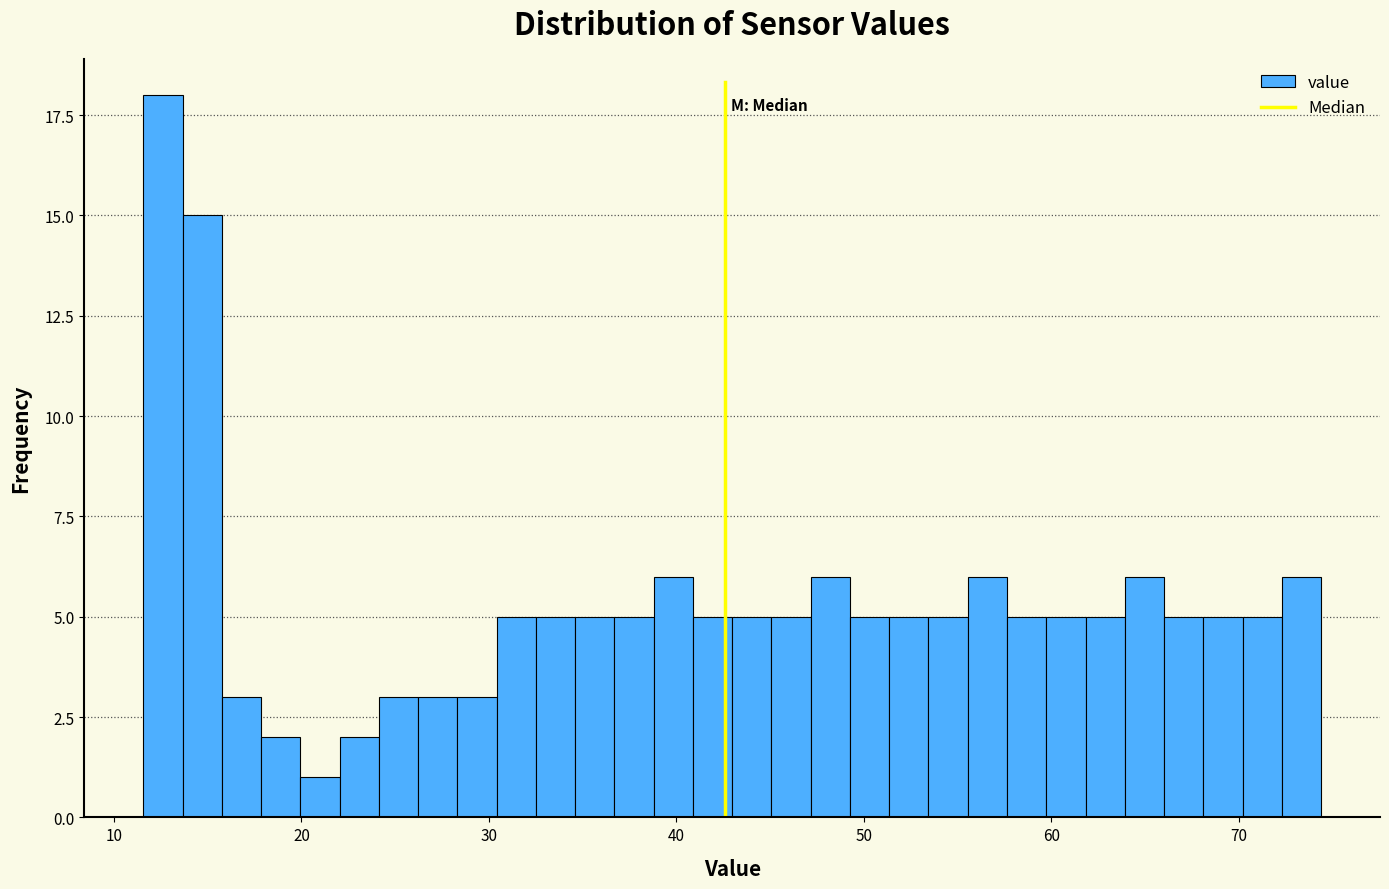

Around what value on the x-axis is the tallest bar? Give the approximate position of its centre, as read against the axis.

13